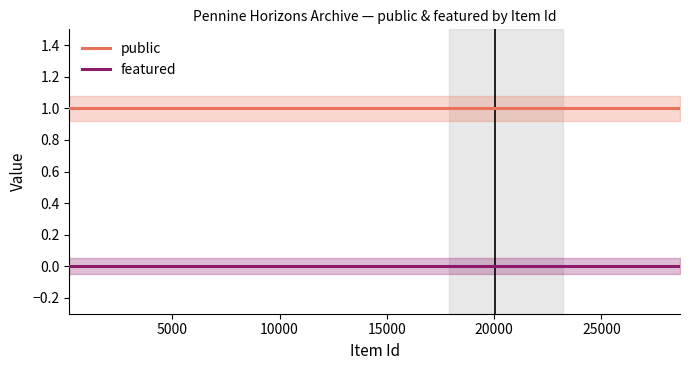

How many lines are shown in the chart?

2